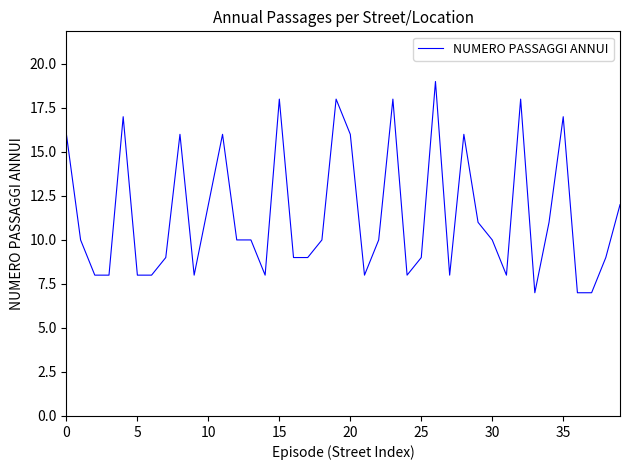

What is the smallest value displayed?

7